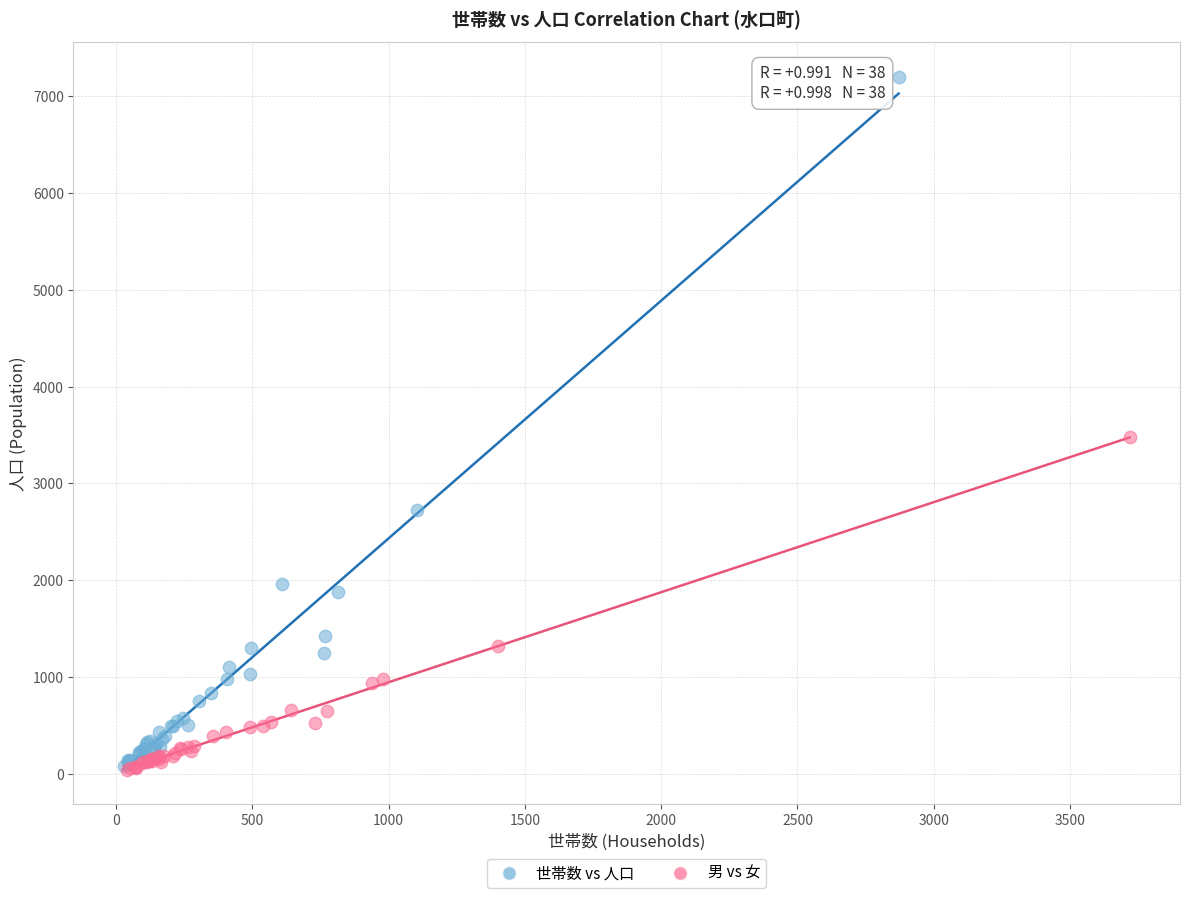

What are all the series names shown in the legend?

世帯数 vs 人口, 男 vs 女